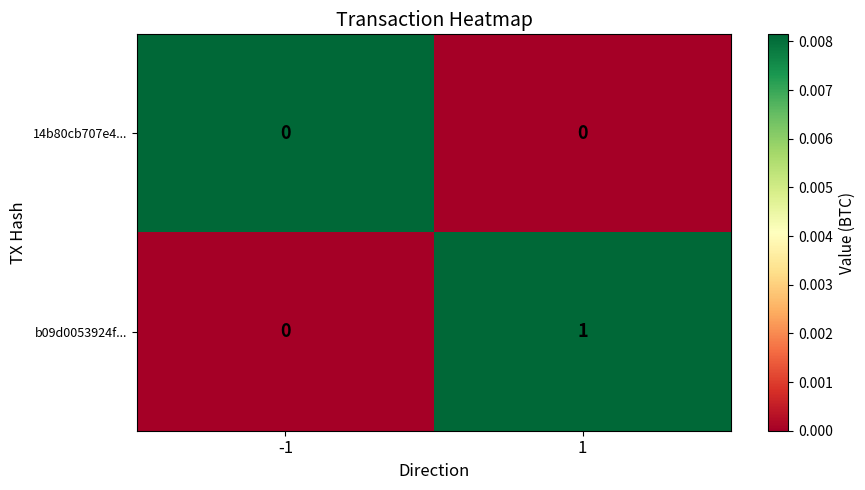

The value of 14b80cb707e4... at 1 is 0. True or false?

True